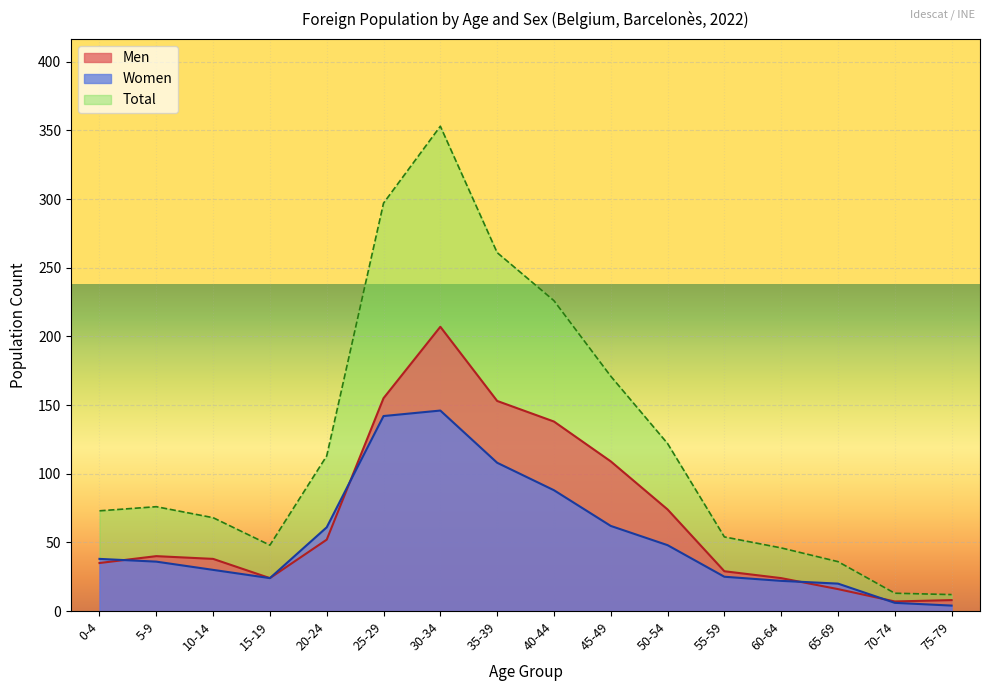

Between which two adjacent categories do Women and Men first intersect?

0-4 and 5-9